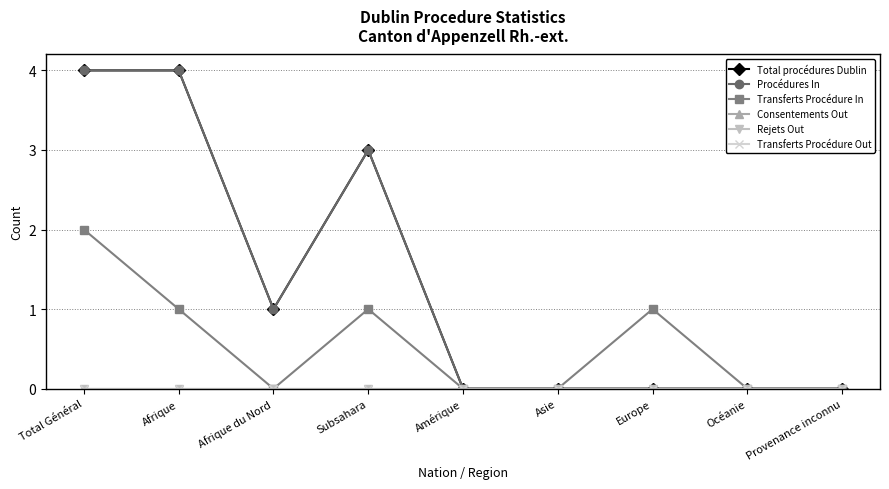

Which category has the lowest value in the Total procédures Dublin series?

Amérique